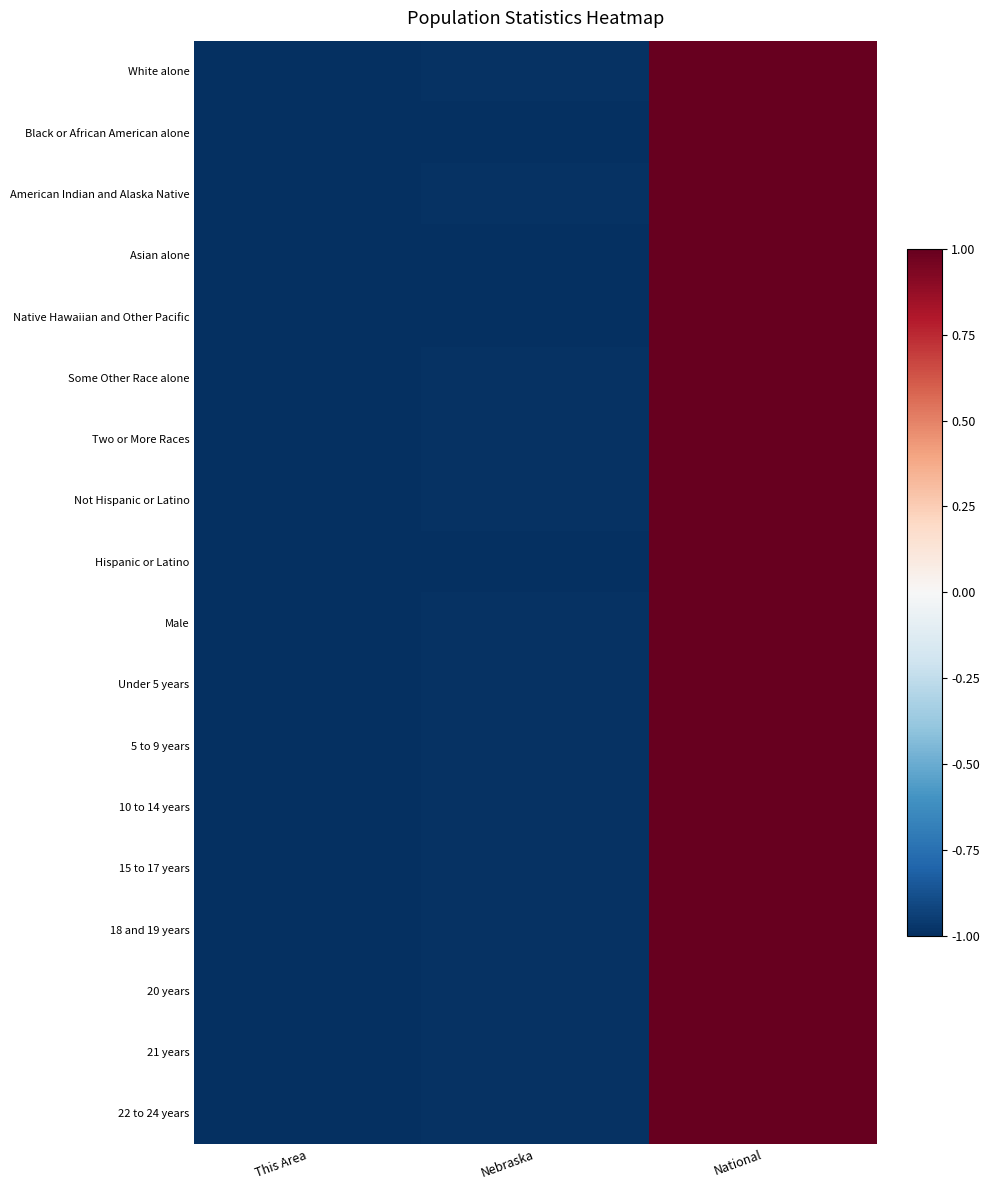

Which label corresponds to the smallest value in the chart?

This Area